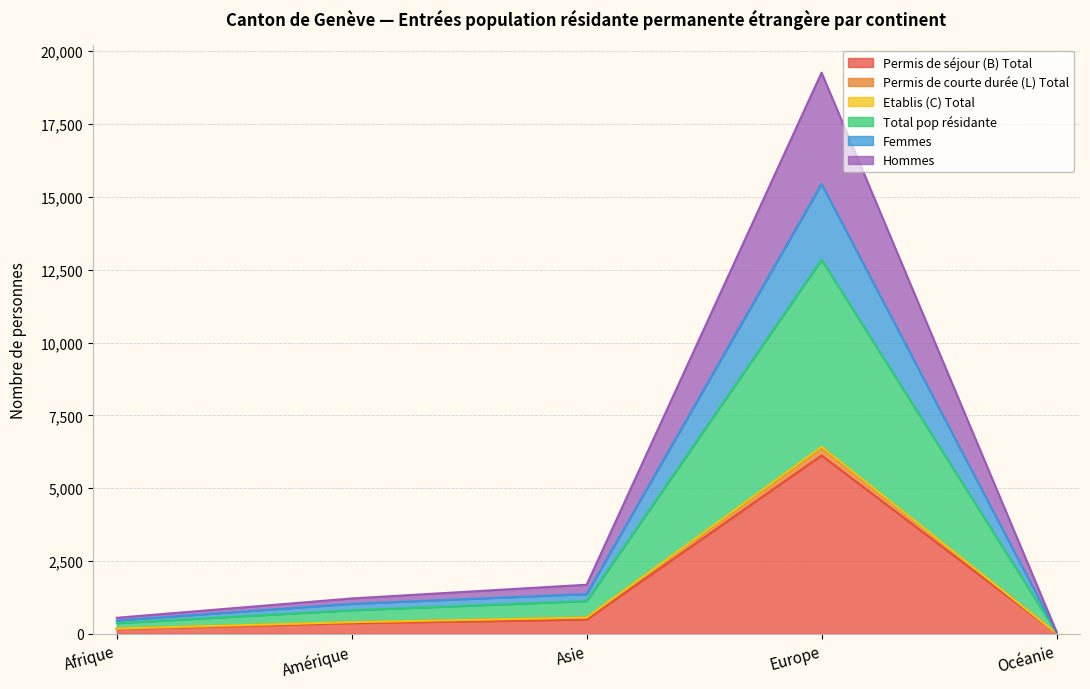

The Femmes series shows 370 at Afrique. True or false?

True